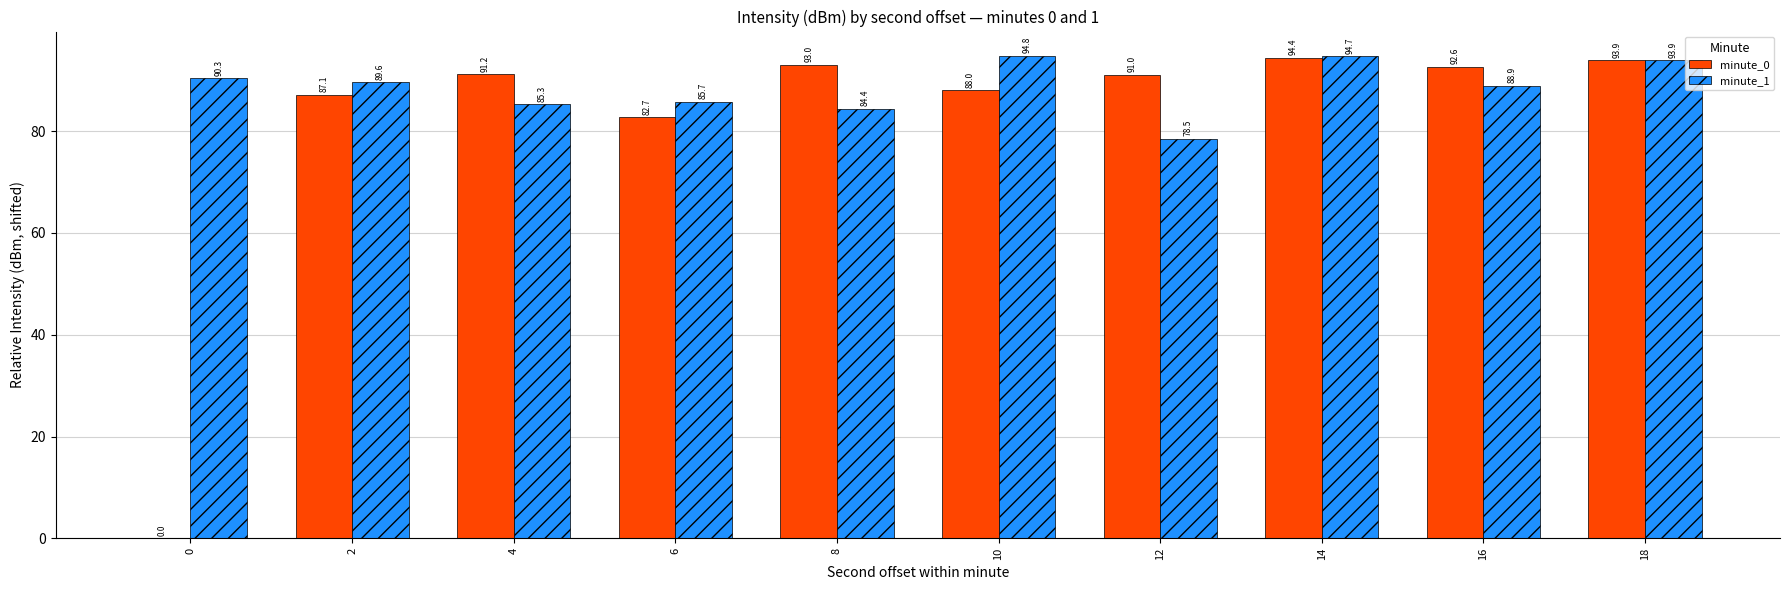

Which label corresponds to the largest value in the chart?

10